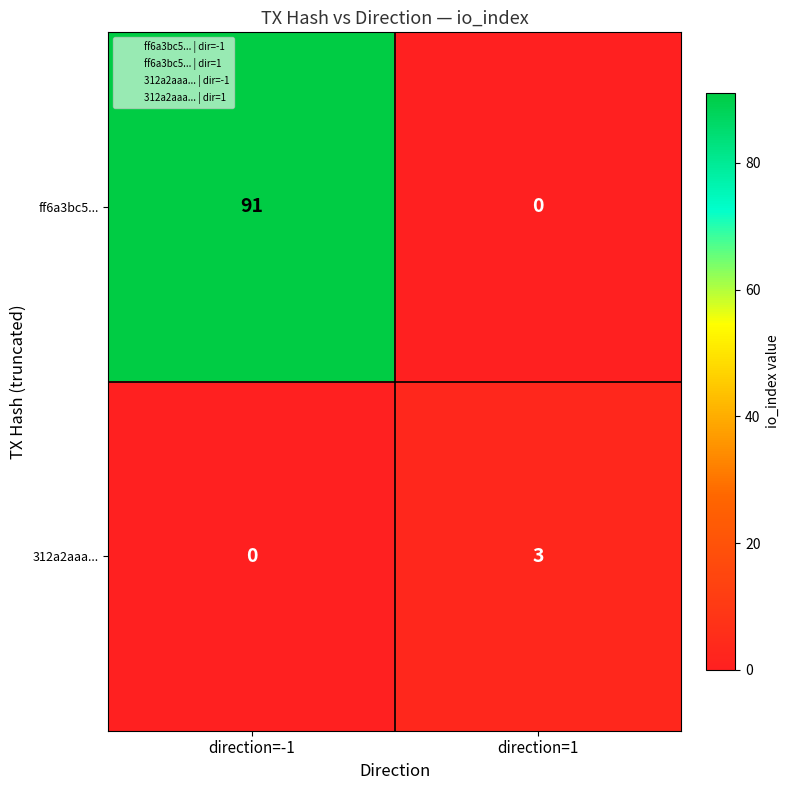

What is the greatest value displayed?

91